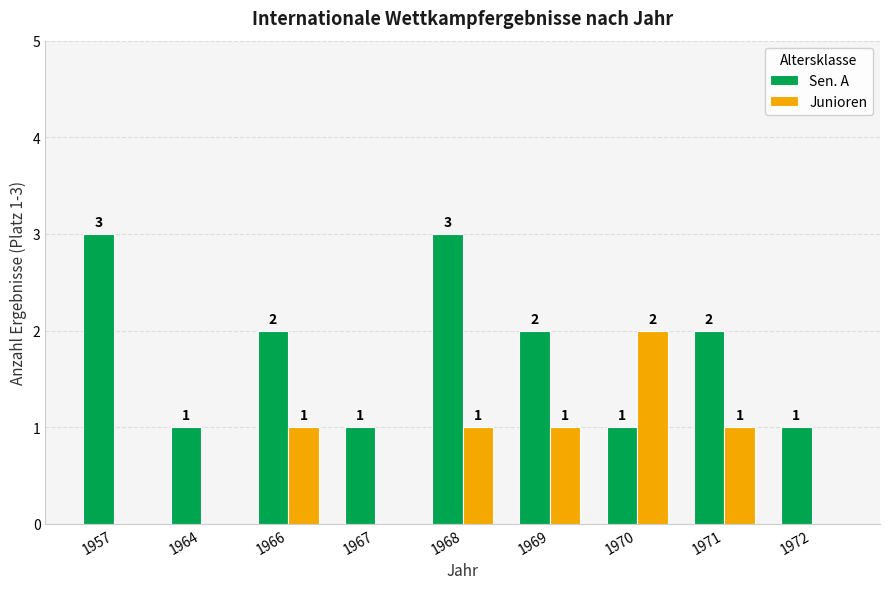

At which category is the sum across all series the highest?

1968